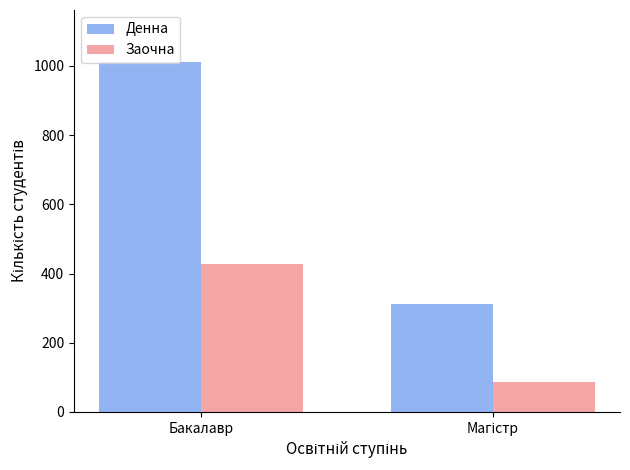

Which series has the largest range (max minus min)?

Денна